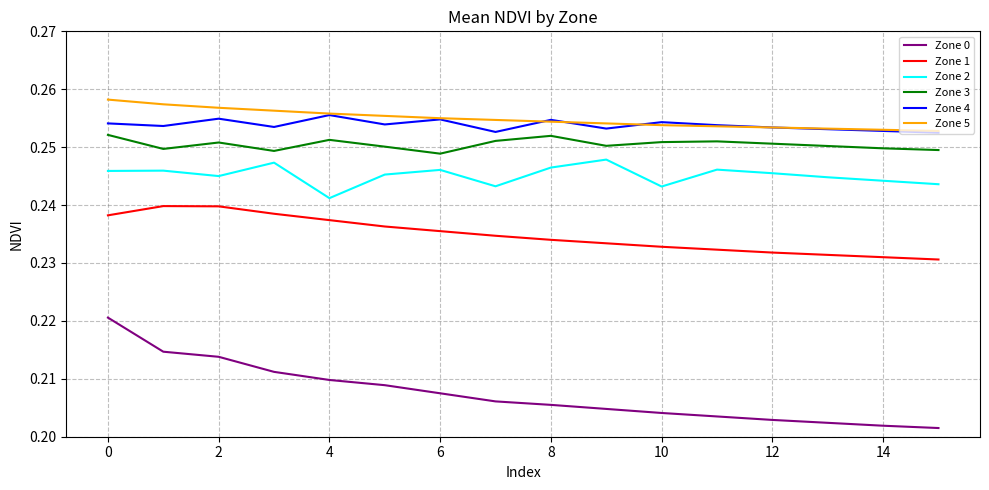

True or false: Zone 2 and Zone 3 cross at least once.

False